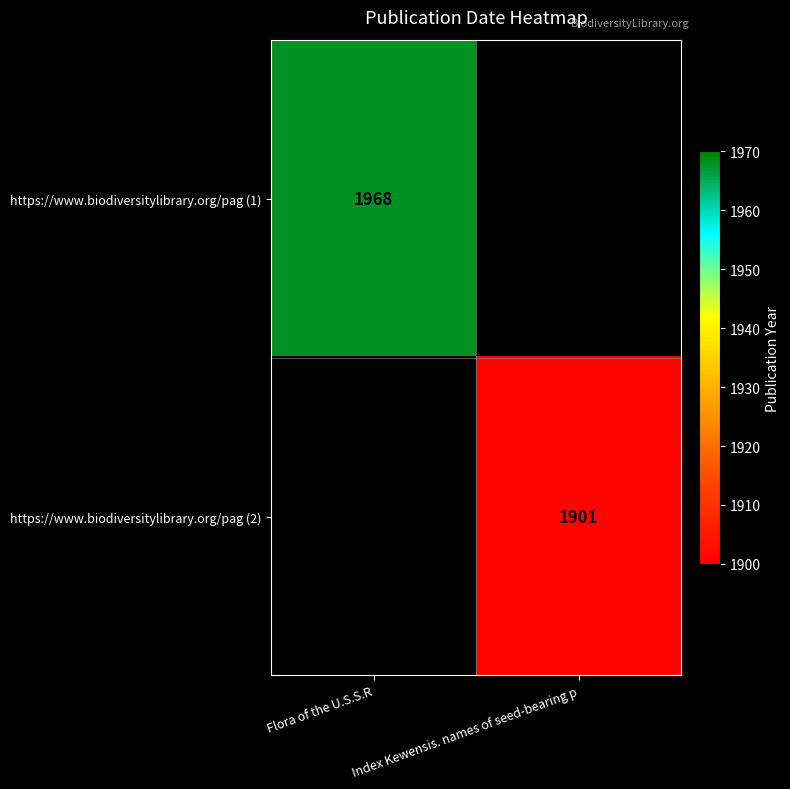

Is it true that https://www.biodiversitylibrary.org/pag (2) equals 2966 at Index Kewensis. names of seed-bearing p?

False